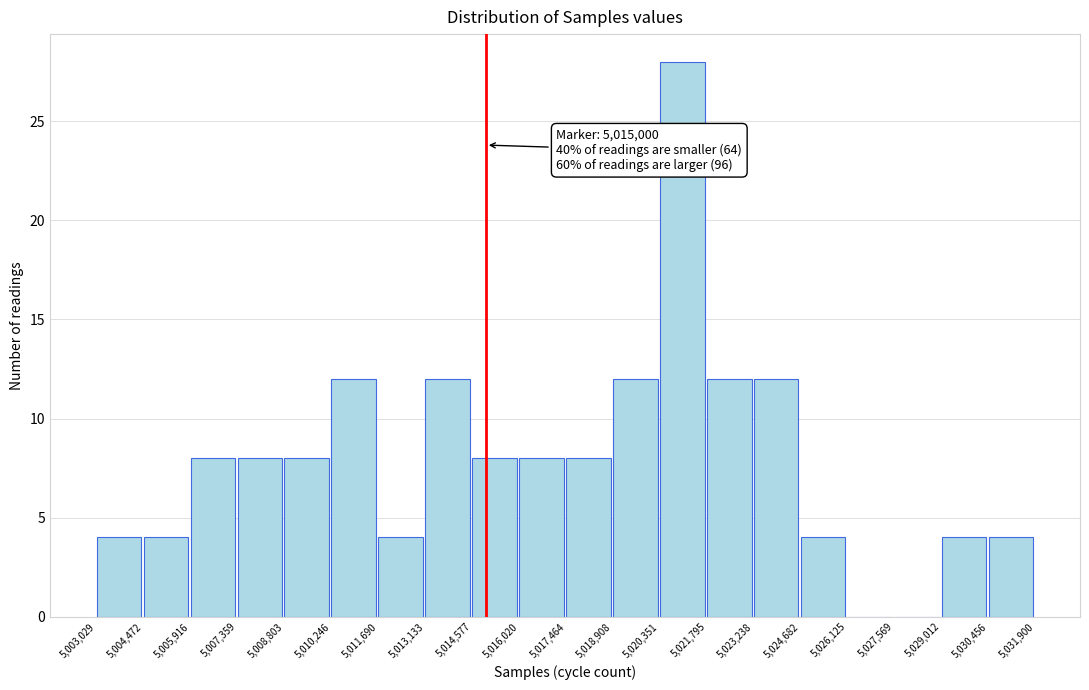

Over which range of the x-axis is the bar tallest?

5,020,351 to 5,021,795